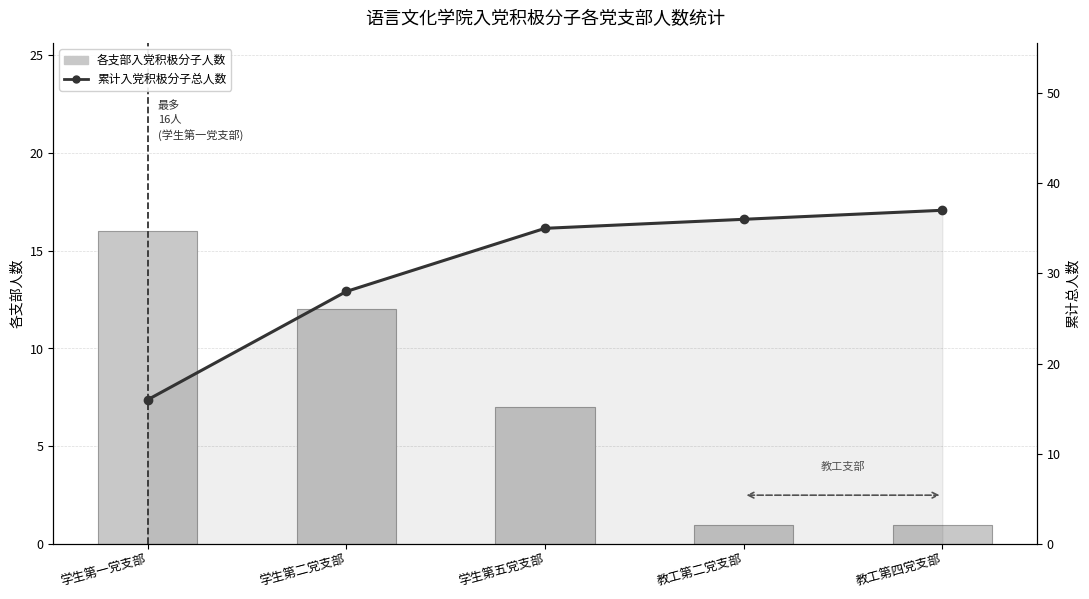

At how many categories does at least one series exceed 19?

4